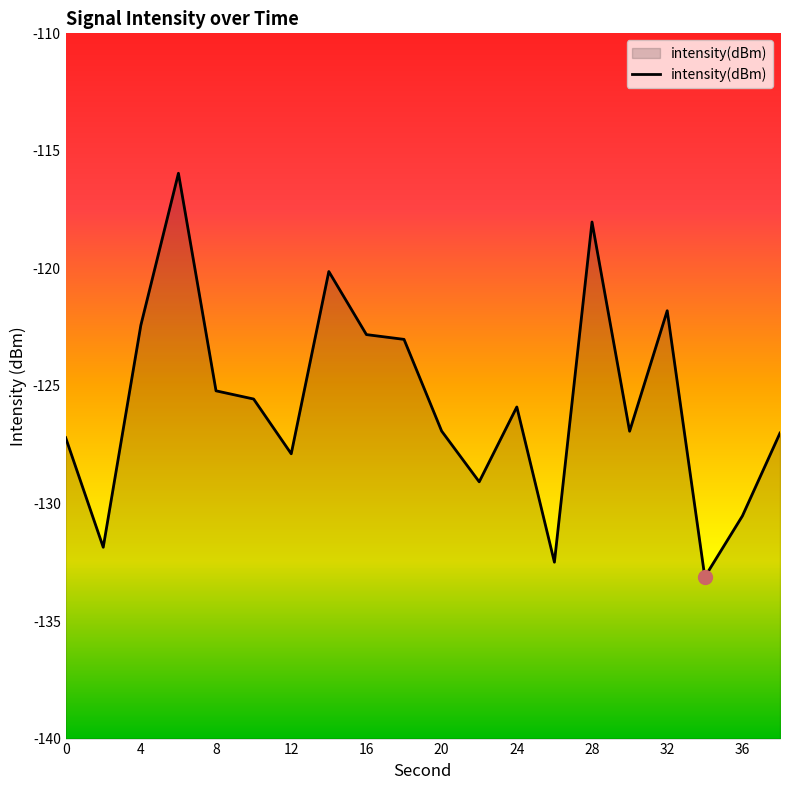

What is the change in value from 28 to 38?

-9.0